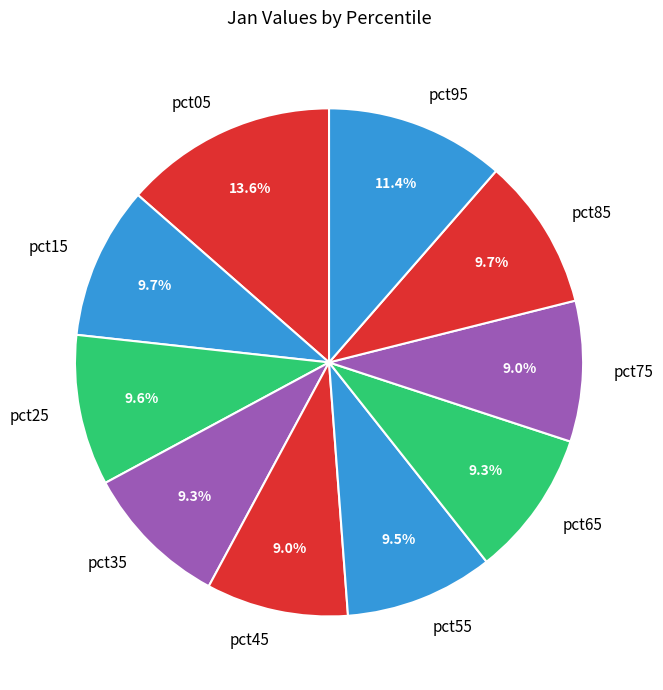

How much of the chart is everything except pct35?

90.7%